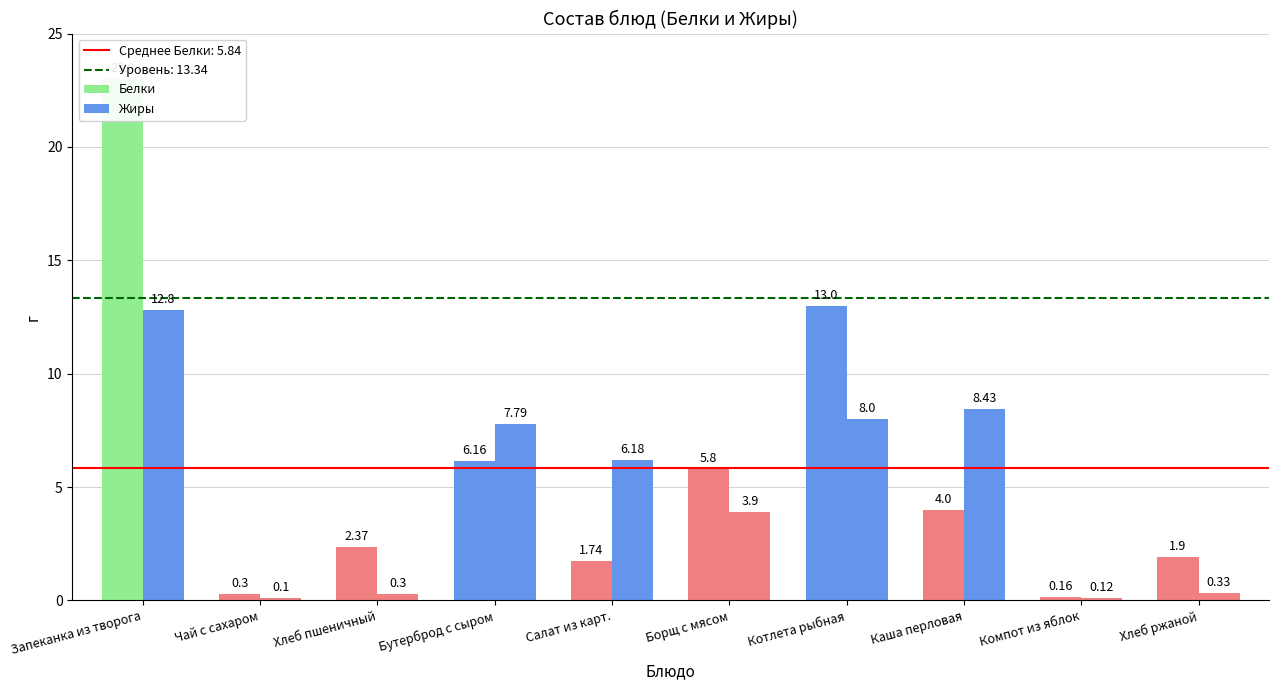

Rank the categories by Белки value from lowest to highest.

Компот из яблок, Чай с сахаром, Салат из карт., Хлеб ржаной, Хлеб пшеничный, Каша перловая, Борщ с мясом, Бутерброд с сыром, Котлета рыбная, Запеканка из творога